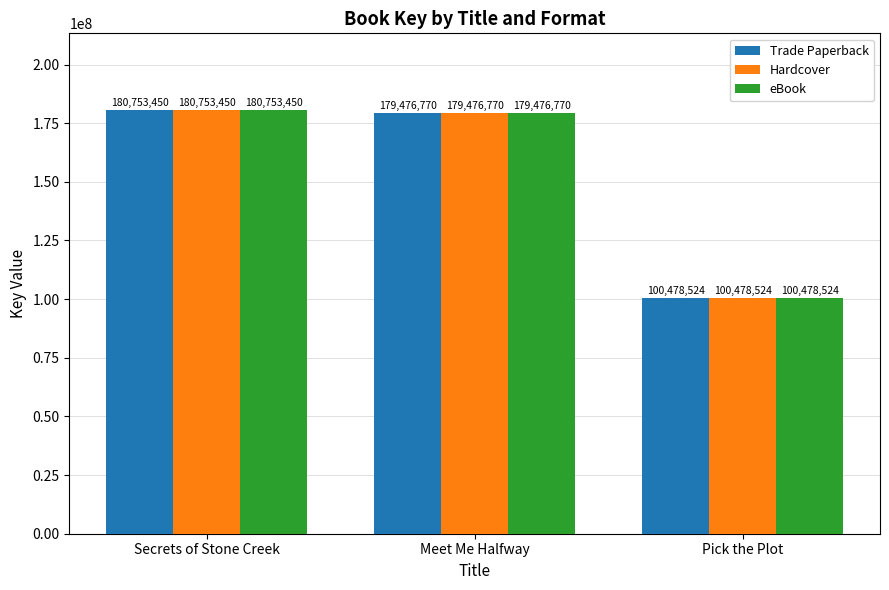

The value of Trade Paperback at Pick the Plot is 100478524. True or false?

True